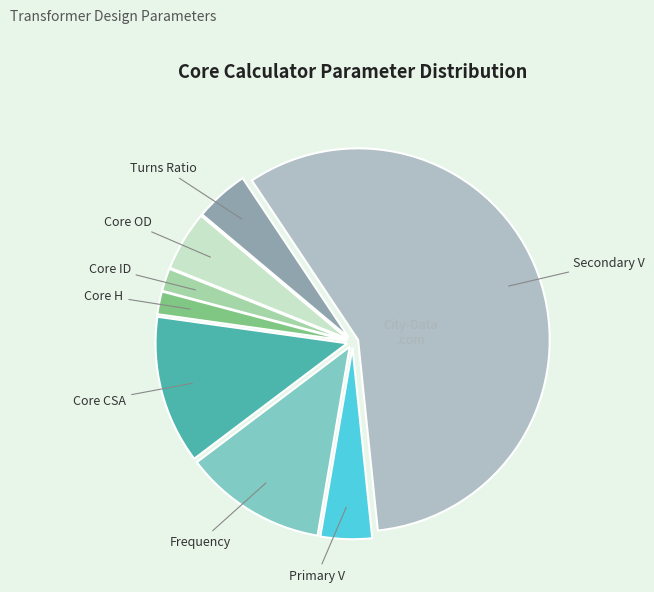

Which slice is the largest?

Secondary V